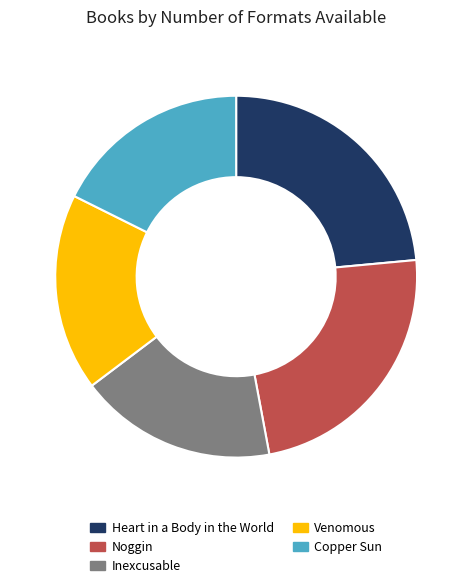

How many slices are in this pie chart?

5